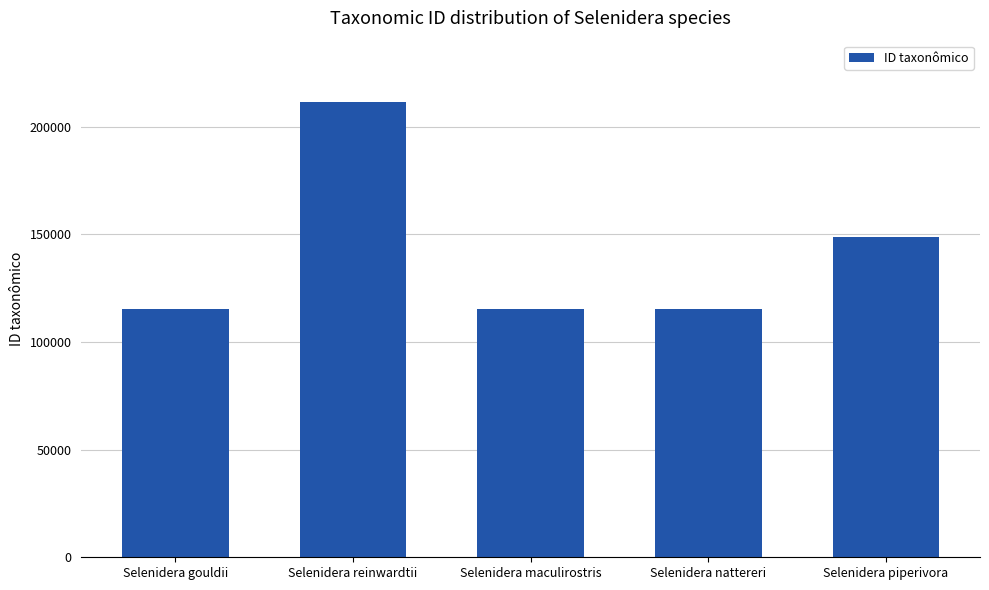

Between Selenidera piperivora and Selenidera reinwardtii, which is larger?

Selenidera reinwardtii